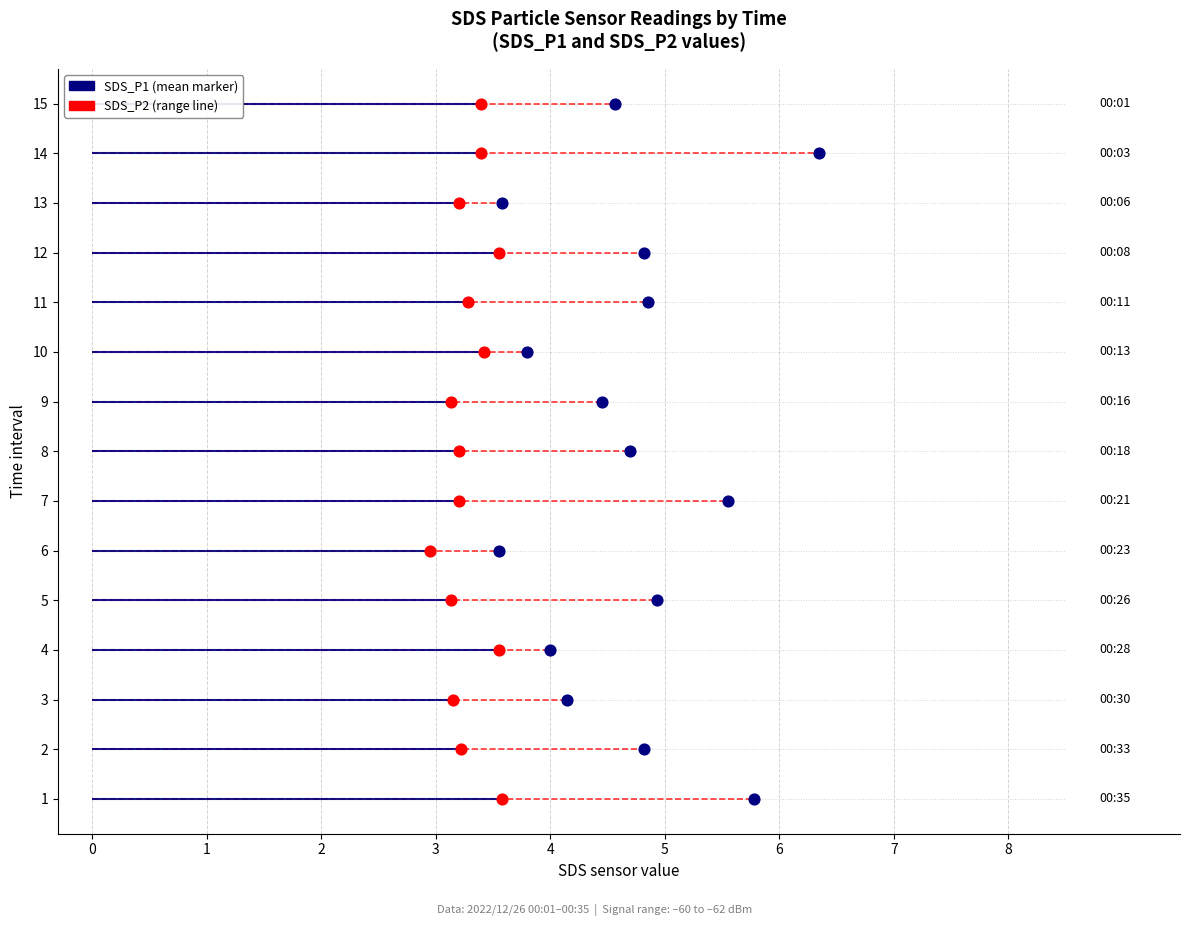

Which series has the largest Y range (max minus min)?

SDS_P1